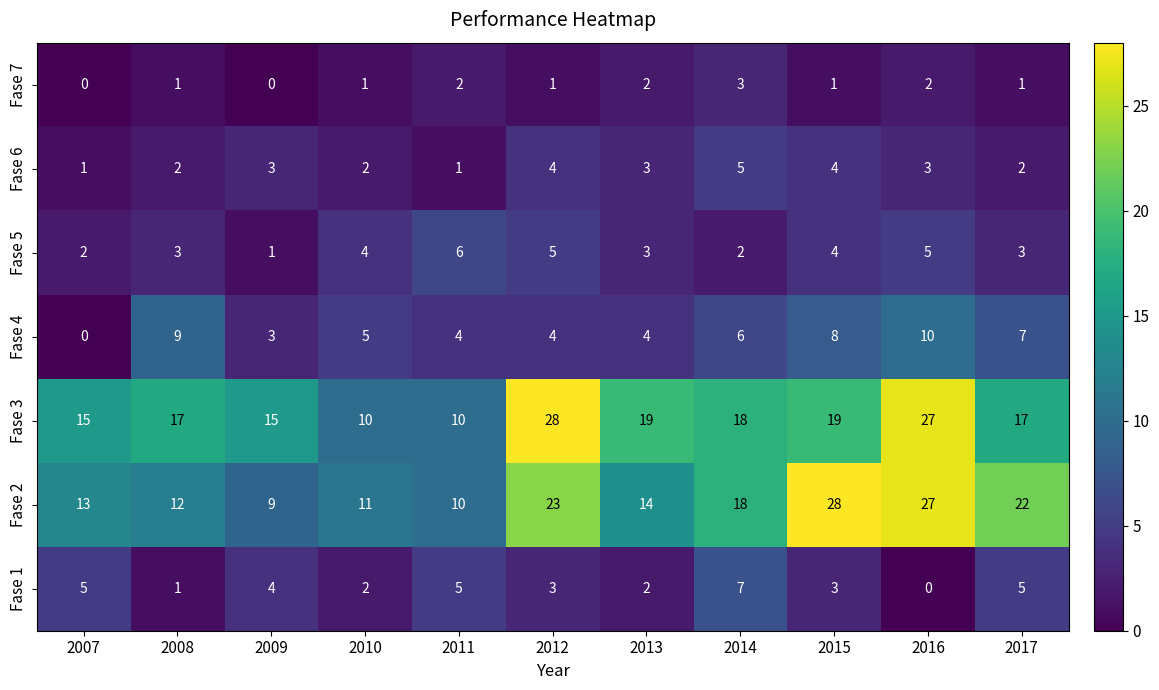

What is the difference between the maximum and minimum values in the Fase 6 series?

4